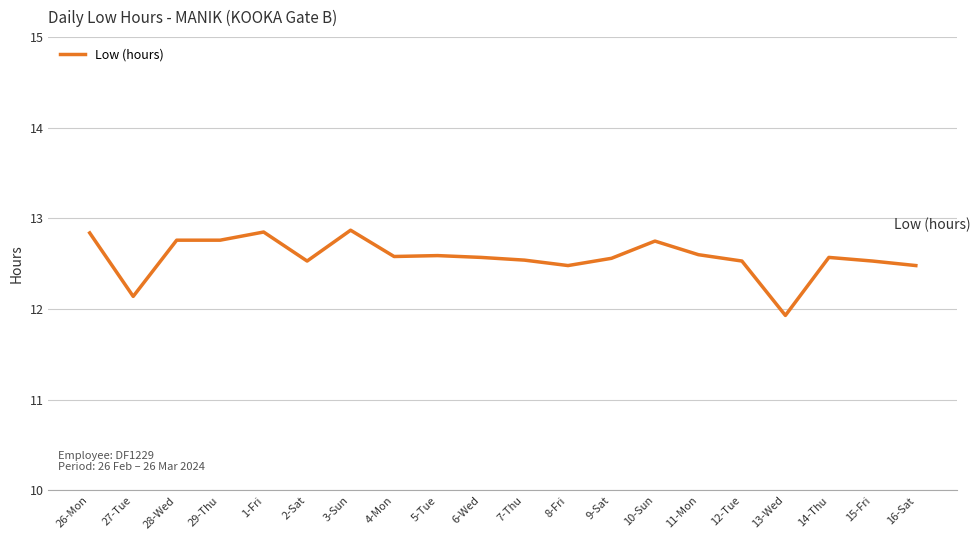

What is the sum of all values?

251.5